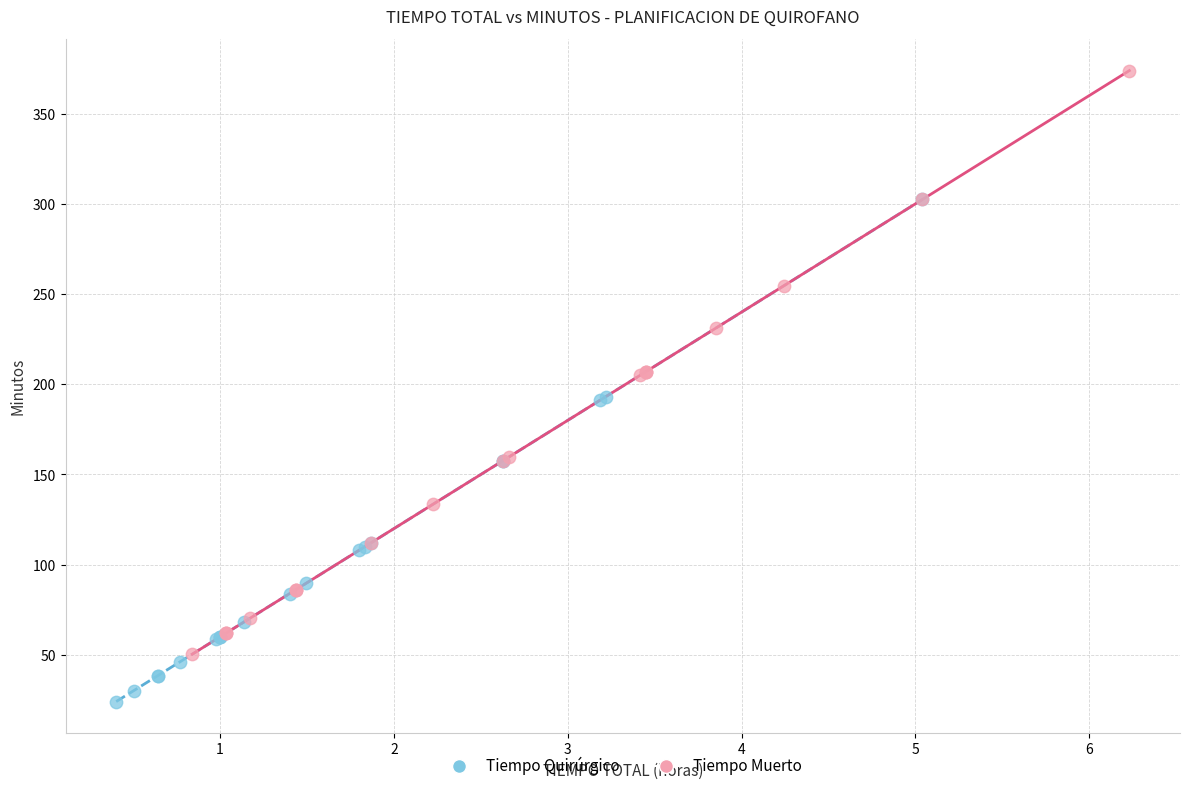

Which series reaches the minimum Y coordinate?

Tiempo Quirúrgico